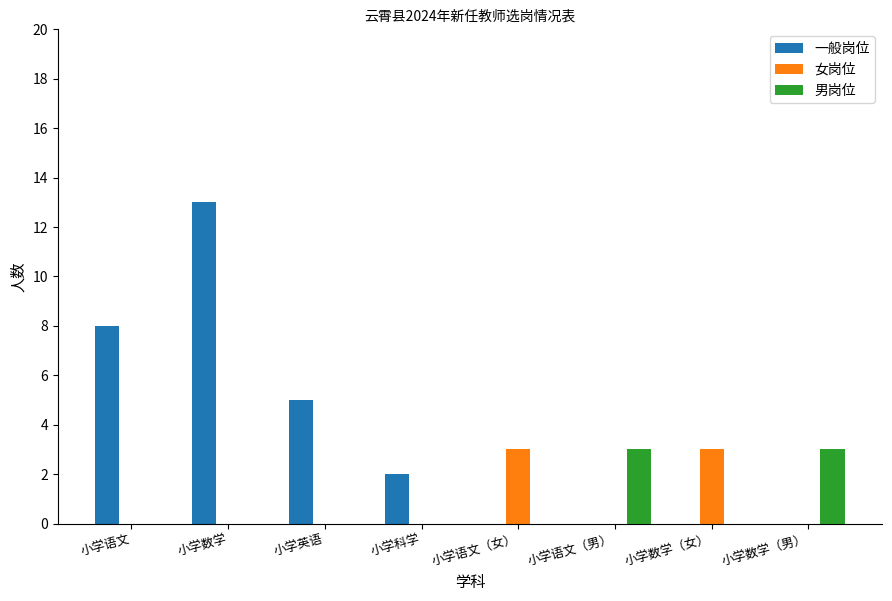

Count the number of data series in this chart.

3